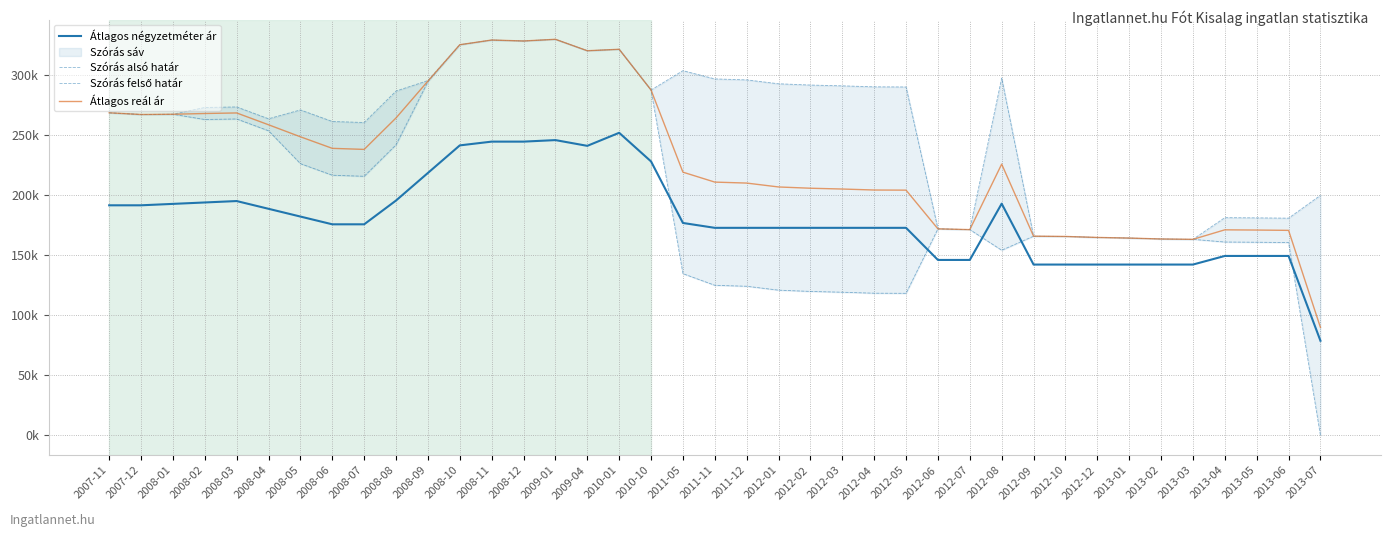

The value of Szórás felső határ at 2013-03 is 163306. True or false?

True